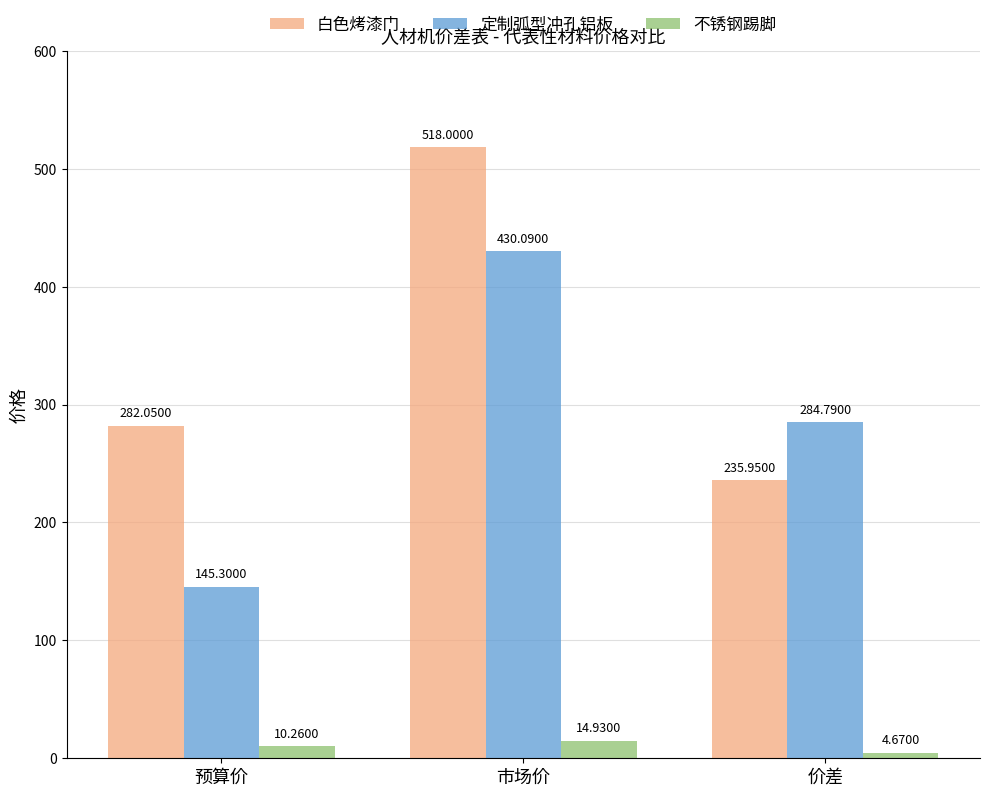

How many data points in 定制弧型冲孔铝板 are above 284?

2